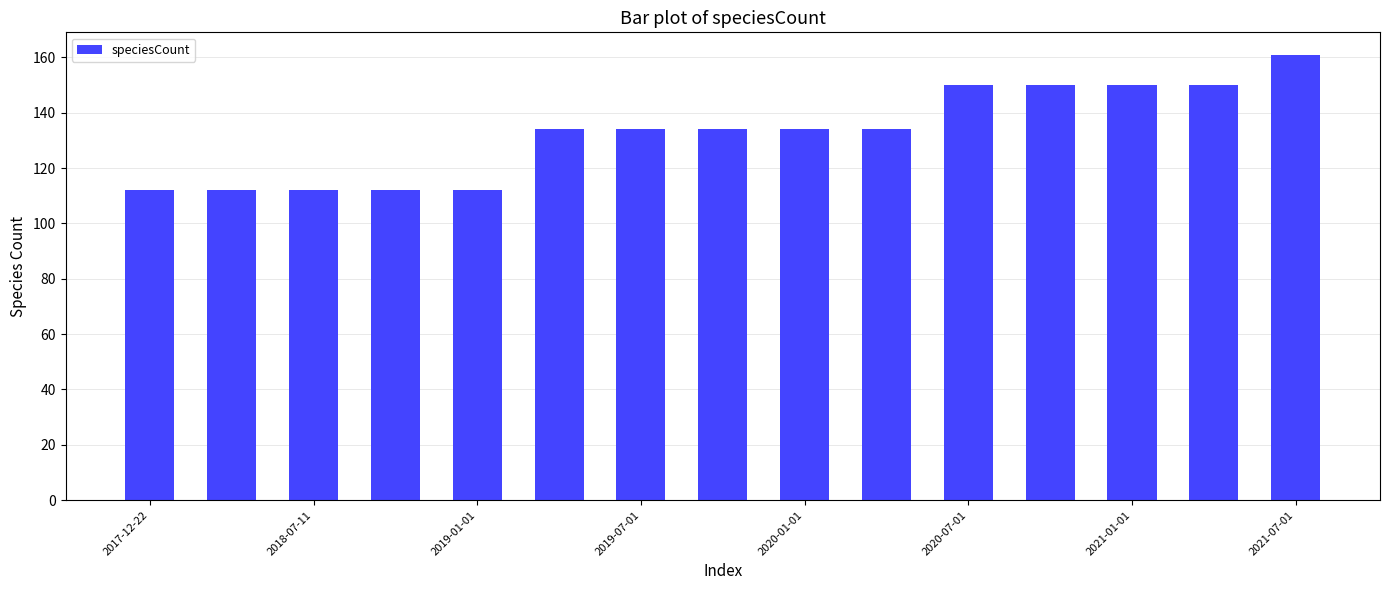

What is the minimum value shown in the chart?

112